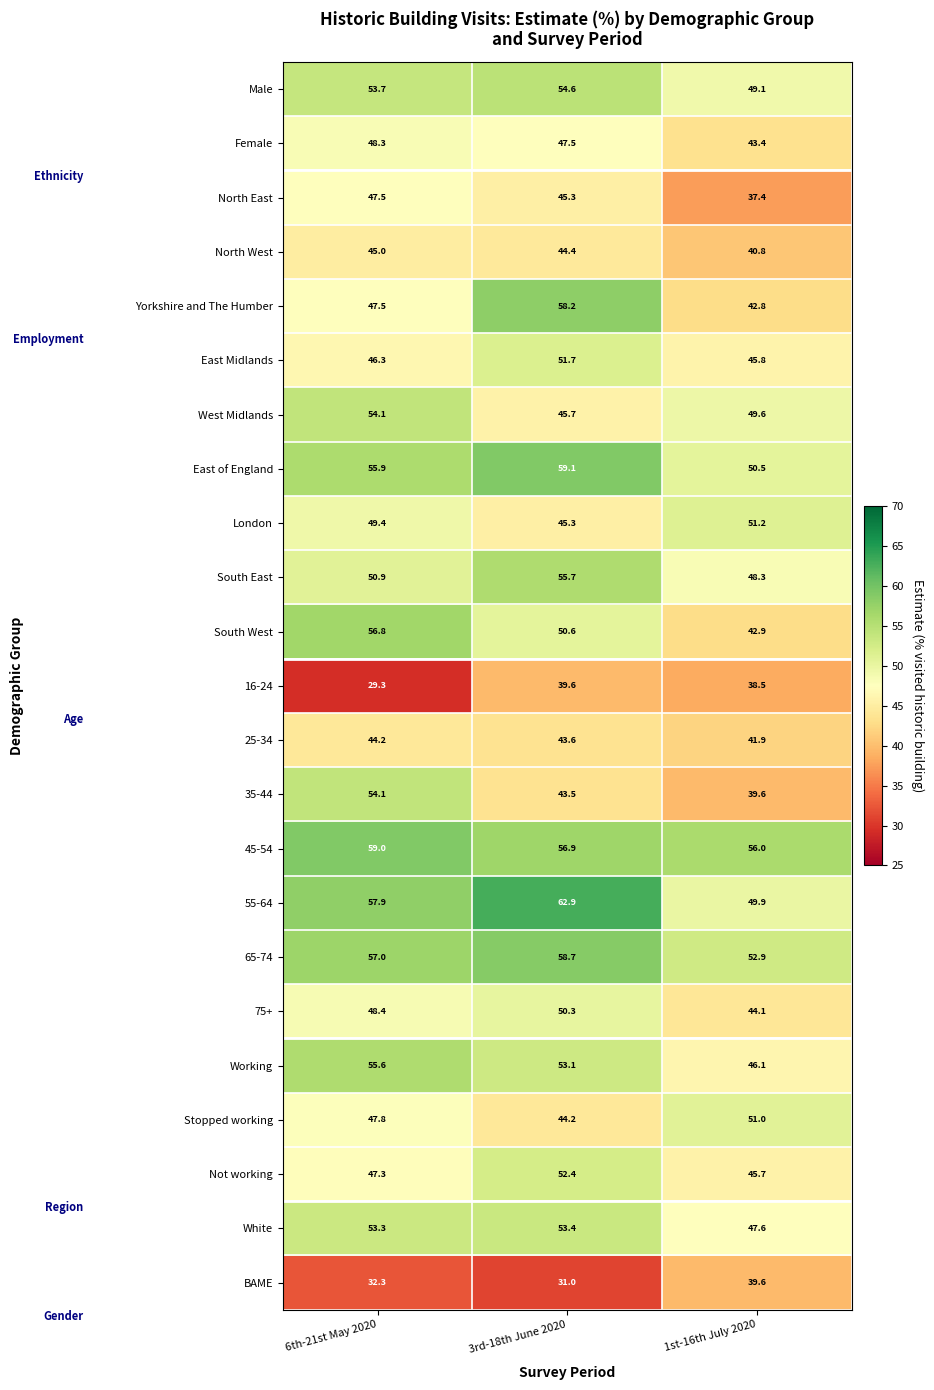

At how many categories does at least one series exceed 38?

3